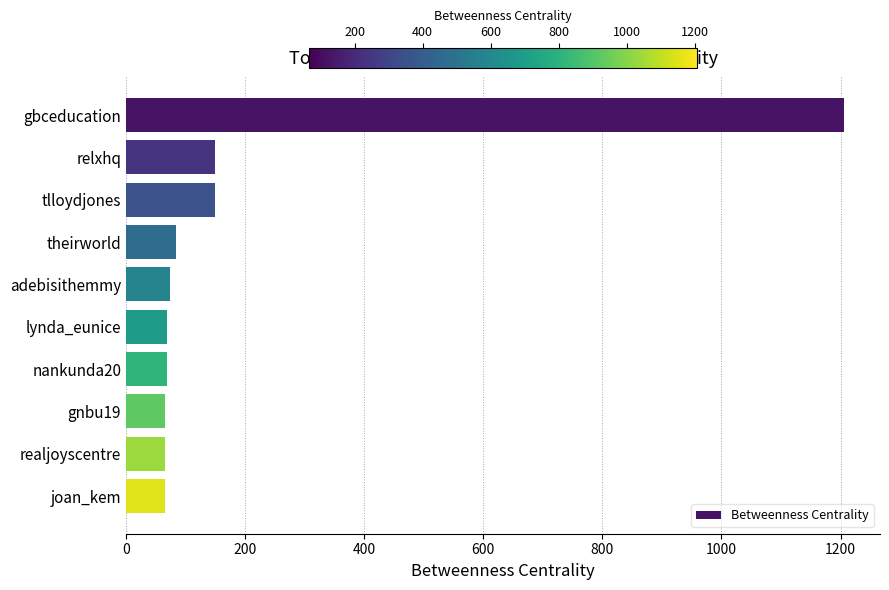

True or false: the data shows 150 at tlloydjones.

True